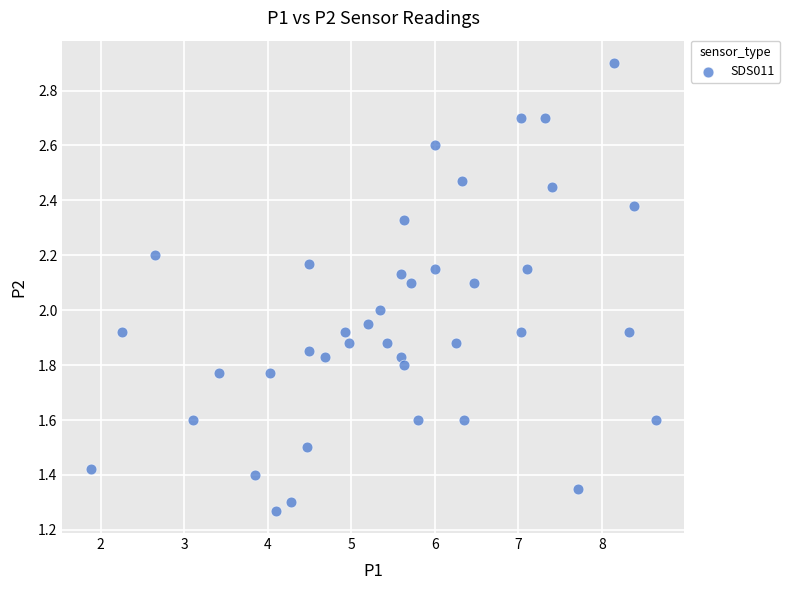

What is the range of Y values (max minus min)?

1.6